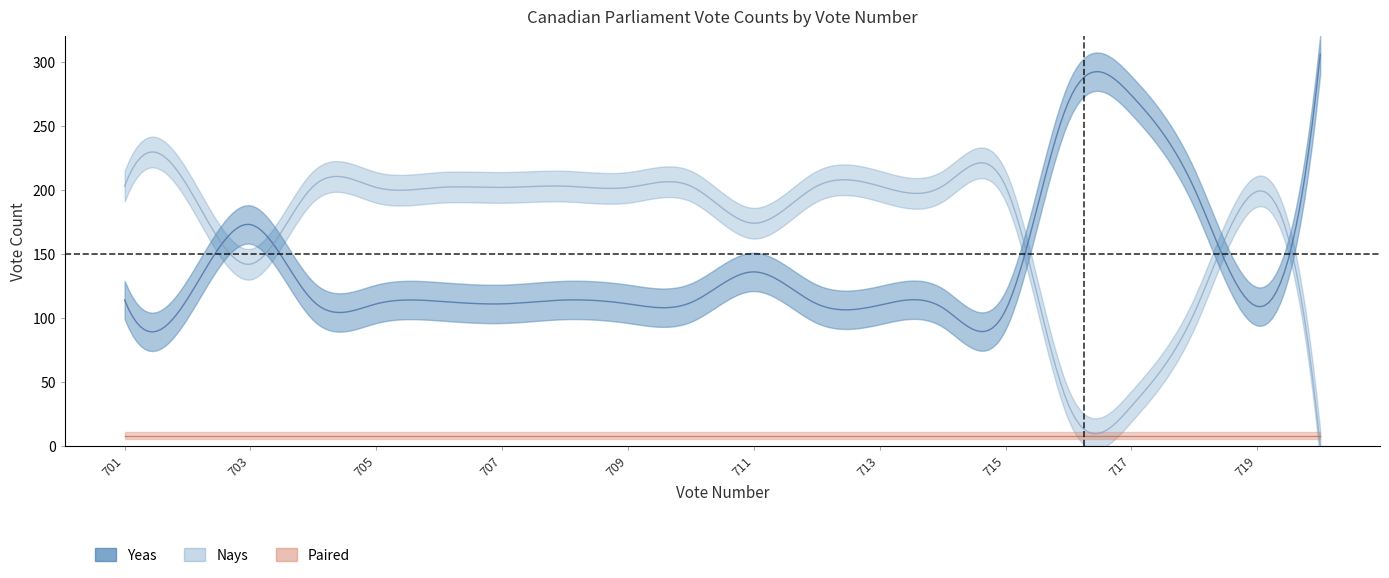

What is the total value across all series at 716?

309